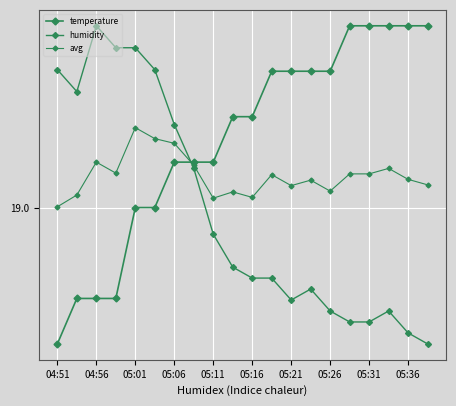

Which series ends up on top after the final intersection of avg and humidity?

avg